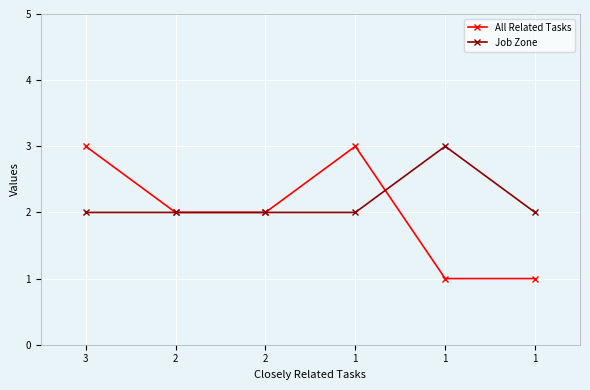

How many lines are shown in the chart?

2